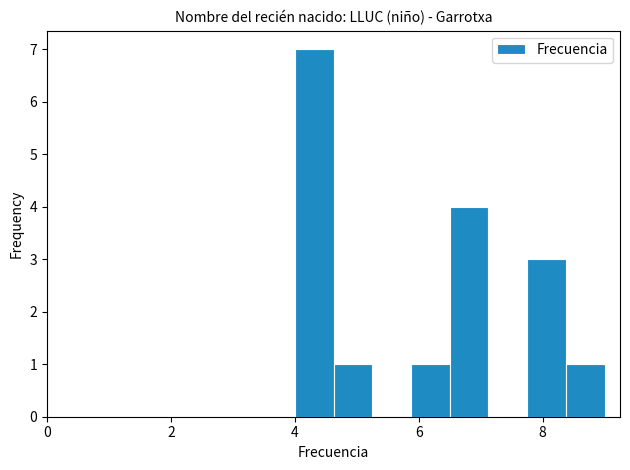

Around what value on the x-axis is the tallest bar? Give the approximate position of its centre, as read against the axis.

4.4